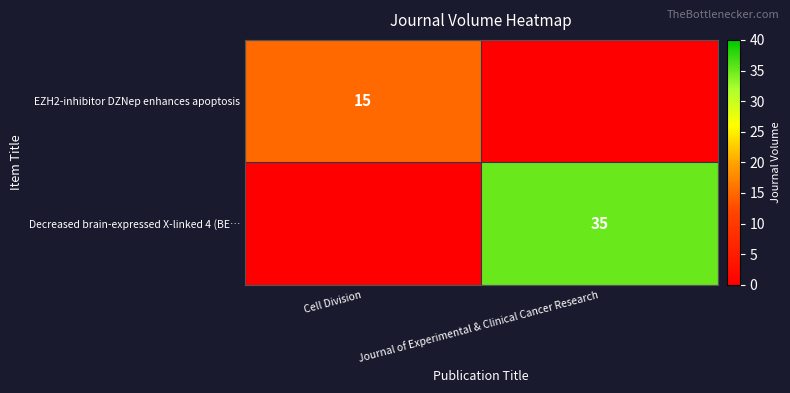

What is the total value across all series at Journal of Experimental & Clinical Cancer Research?

35